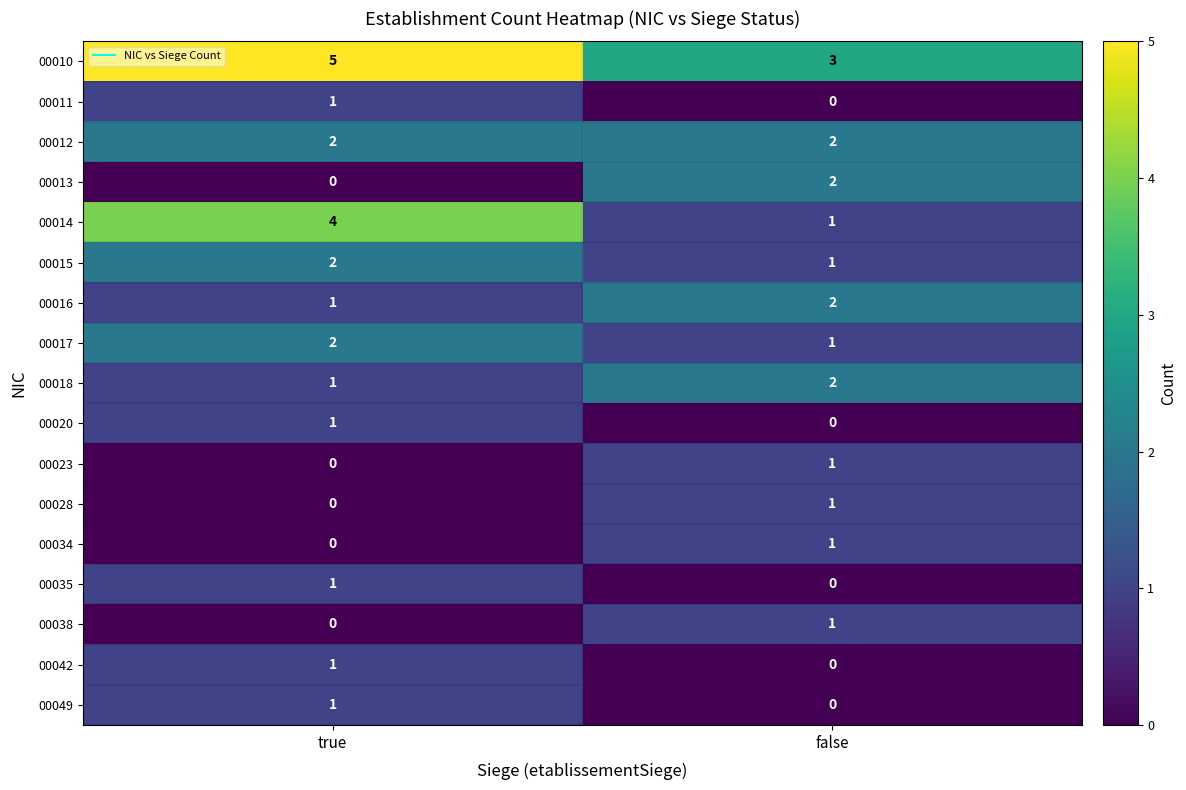

Which series has the widest spread of values?

00014